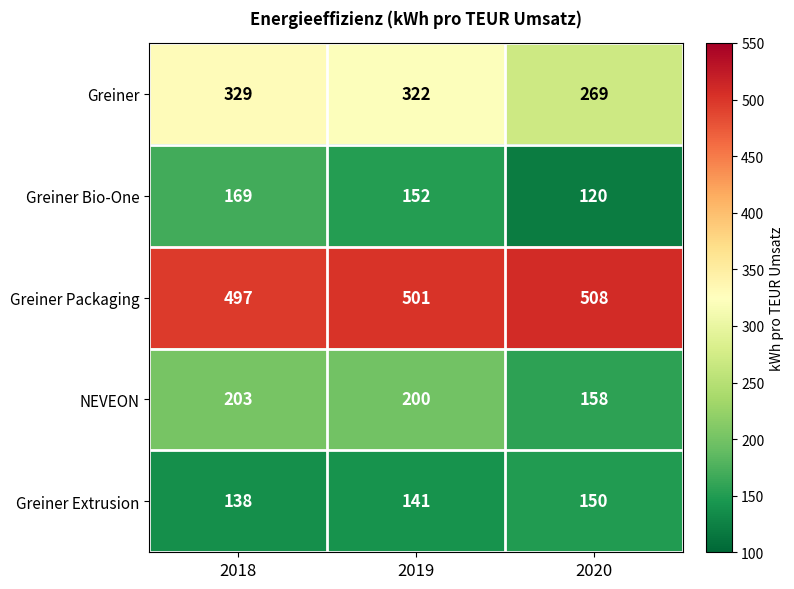

Rank the series by their maximum value, from highest to lowest.

Greiner Packaging, Greiner, NEVEON, Greiner Bio-One, Greiner Extrusion